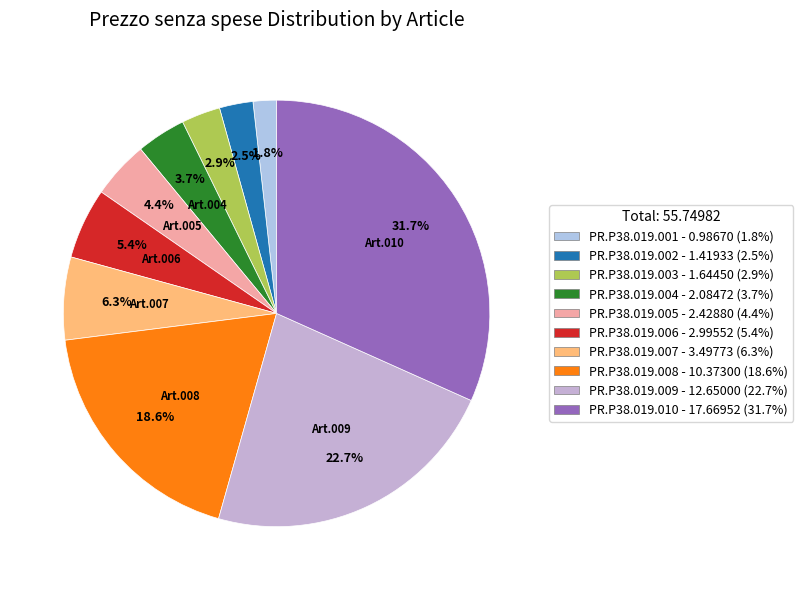

To the nearest percent, what is the difference between the PR.P38.019.007 and PR.P38.019.006 slice percentages?

1%